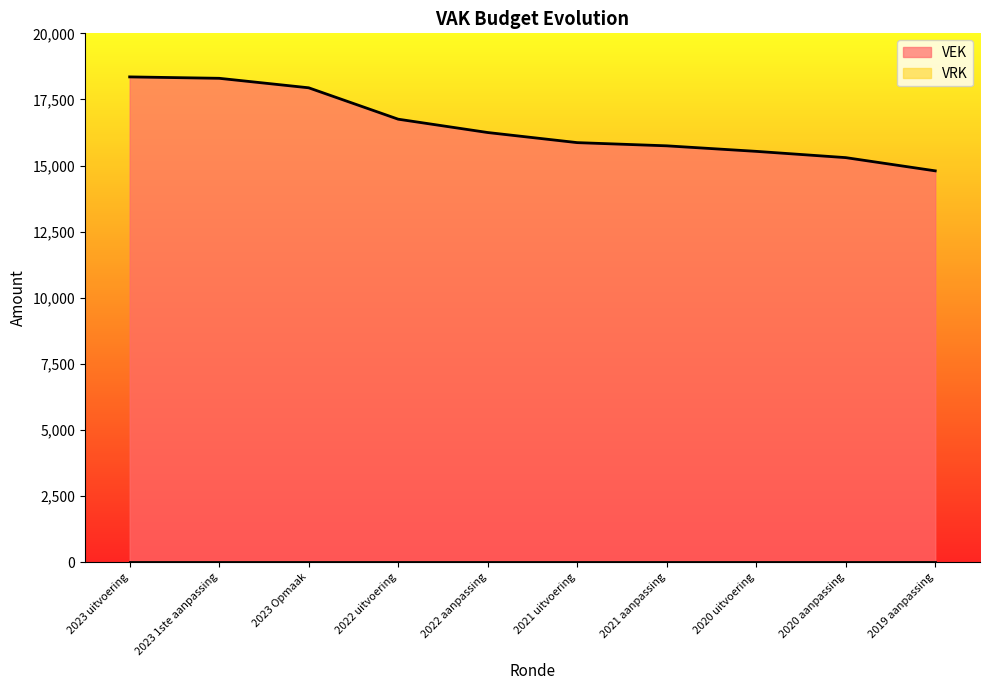

How many values are below 16250?

5